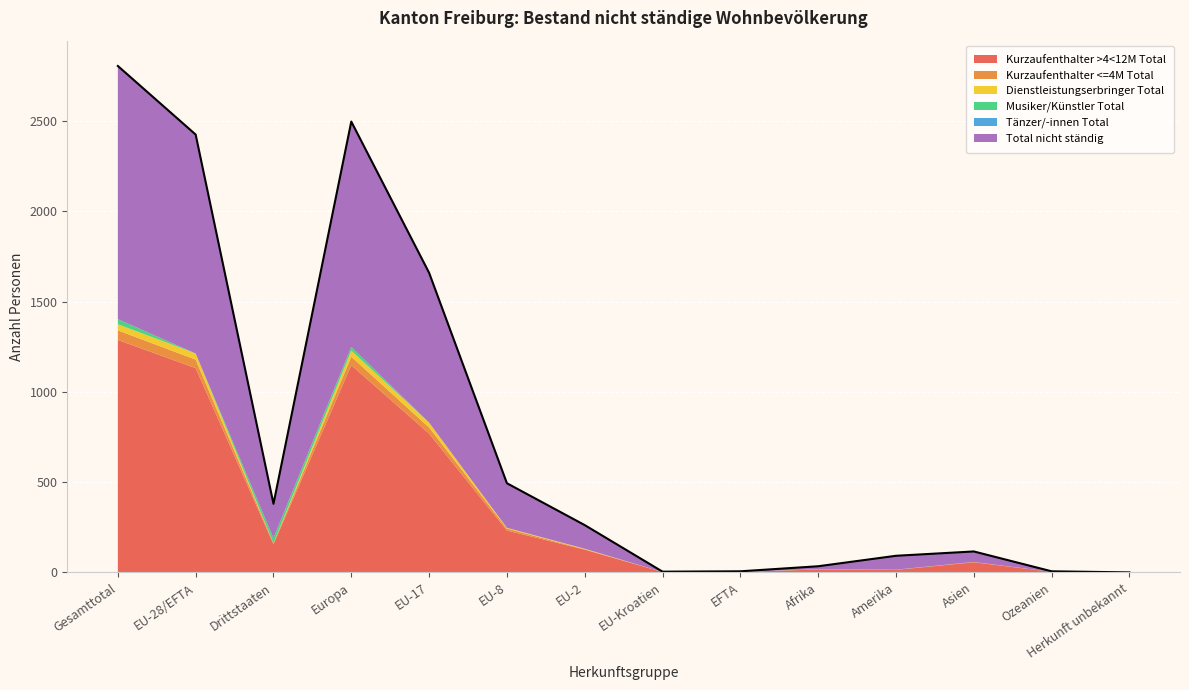

What position from the right is EU-2?

8